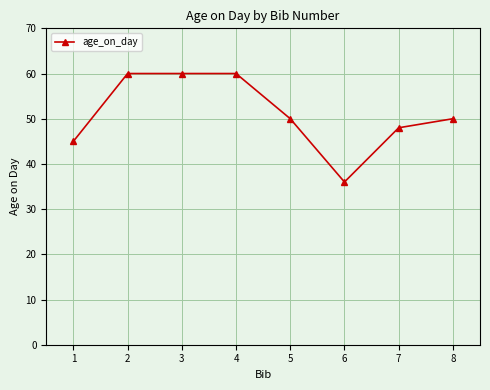

What is the greatest value displayed?

60